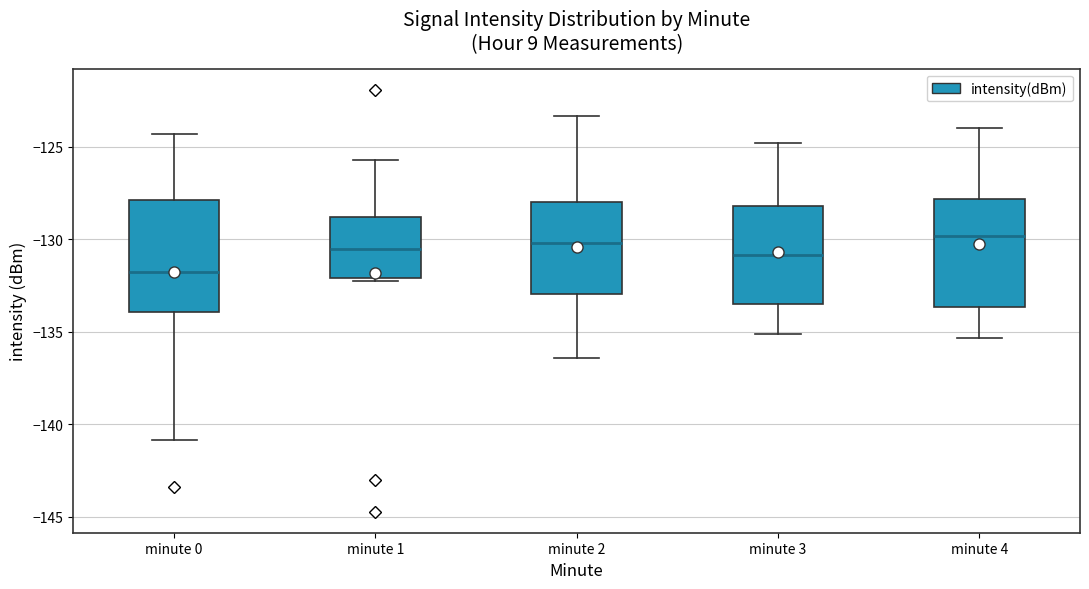

Reading left to right, read every box against the y-axis: the position of its median line, the range the box covers, and the ends of its whiskers. The values are not printed on the chart, so give them approximately, as read against the axis.

minute 0: median -132.0, box -134.0 to -128.0, whiskers -141.0 to -124.5
minute 1: median -130.5, box -132.0 to -129.0, whiskers -132.0 to -125.5
minute 2: median -130.0, box -133.0 to -128.0, whiskers -136.5 to -123.5
minute 3: median -131.0, box -133.5 to -128.0, whiskers -135.0 to -125.0
minute 4: median -130.0, box -133.5 to -128.0, whiskers -135.5 to -124.0